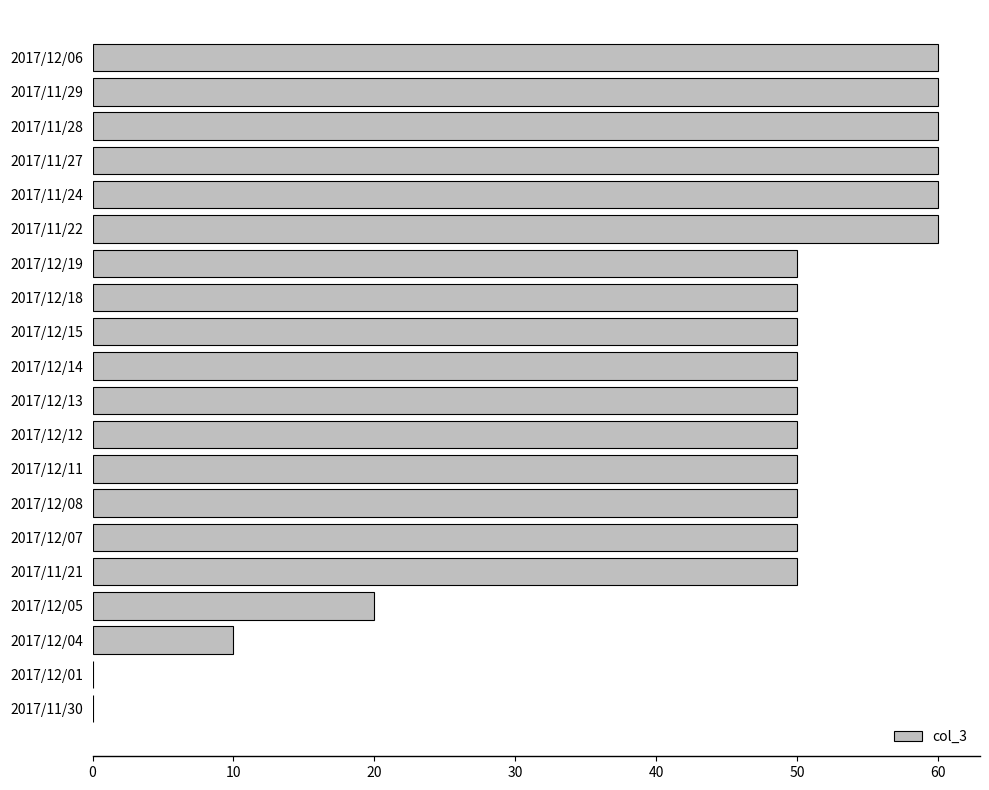

Which has a higher value, 2017/11/30 or 2017/12/04?

2017/12/04